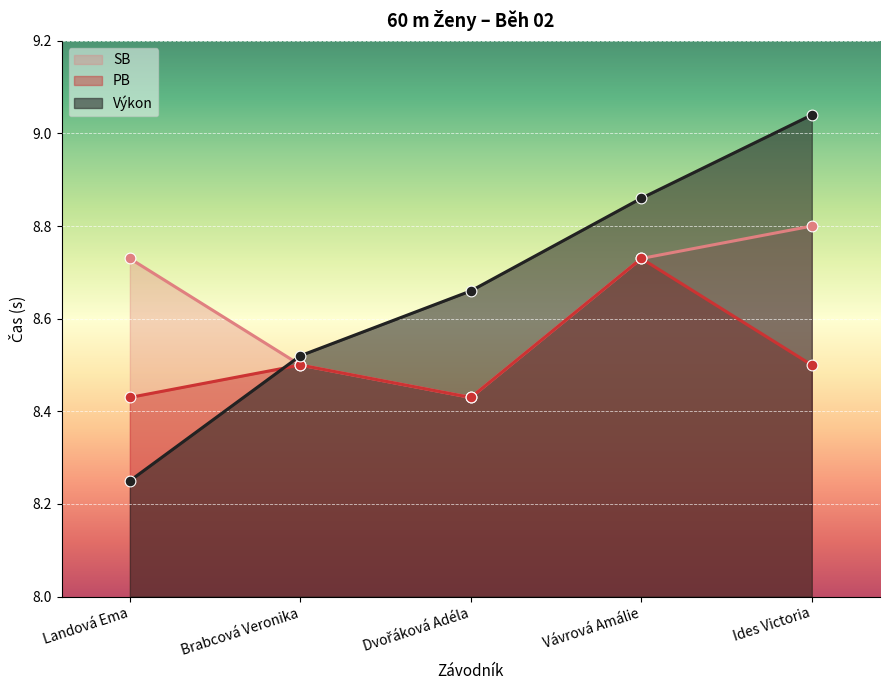

Which series has the widest spread of Y values?

Pořadí